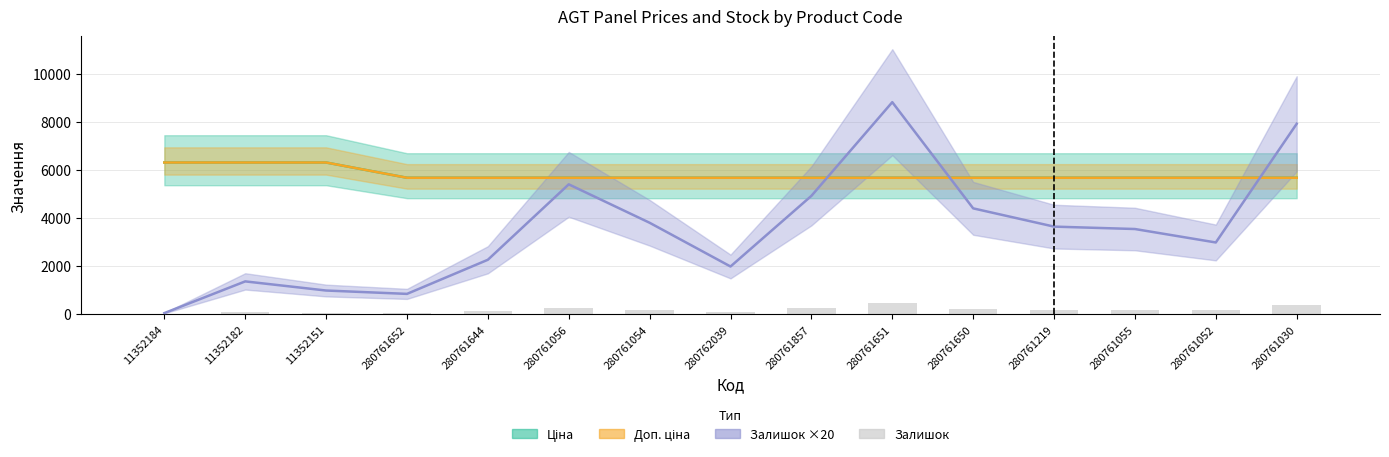

What is the smallest value displayed?

2.0